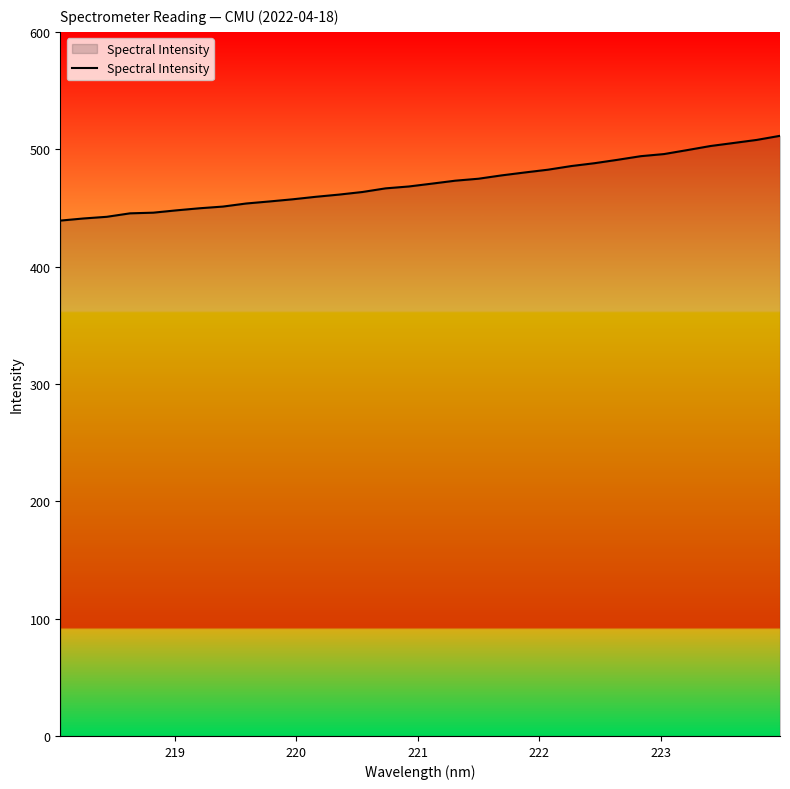

What is the difference between the maximum and minimum values?

72.2